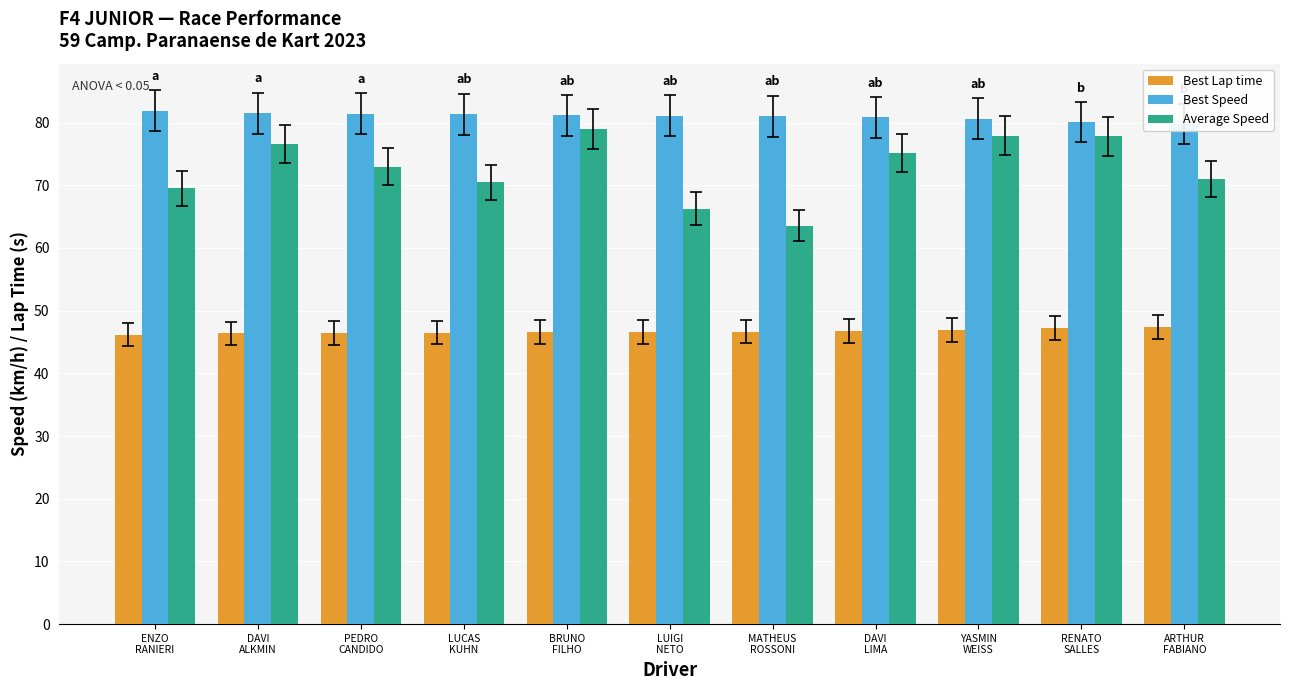

Does the chart contain any negative values?

No